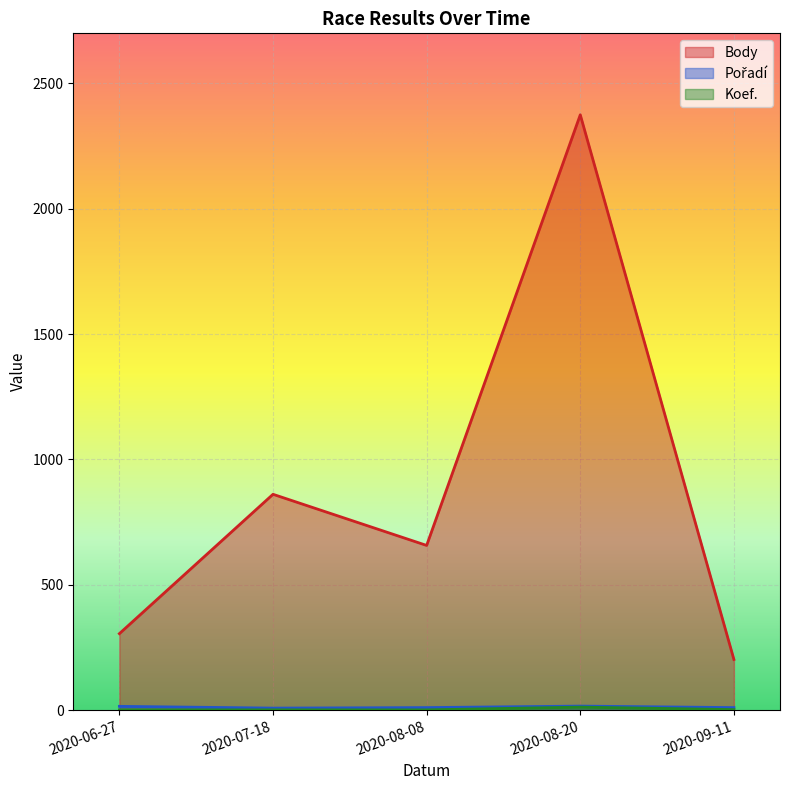

Which series has the largest total across all categories?

Body